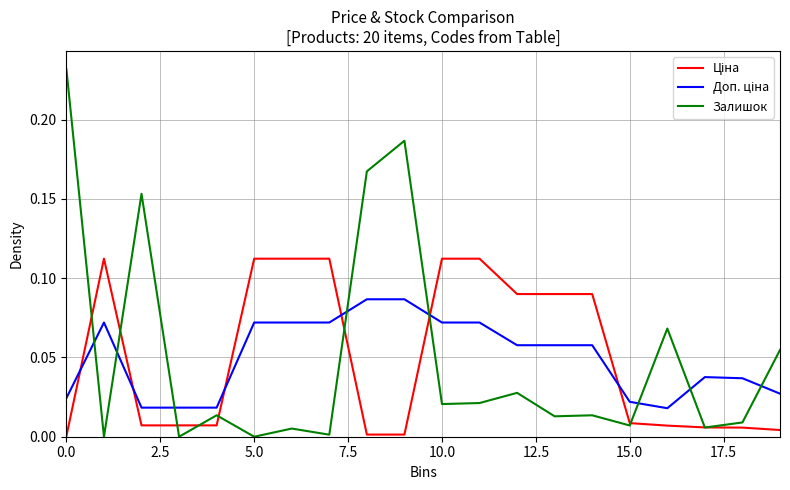

Which series has the widest spread of values?

Залишок